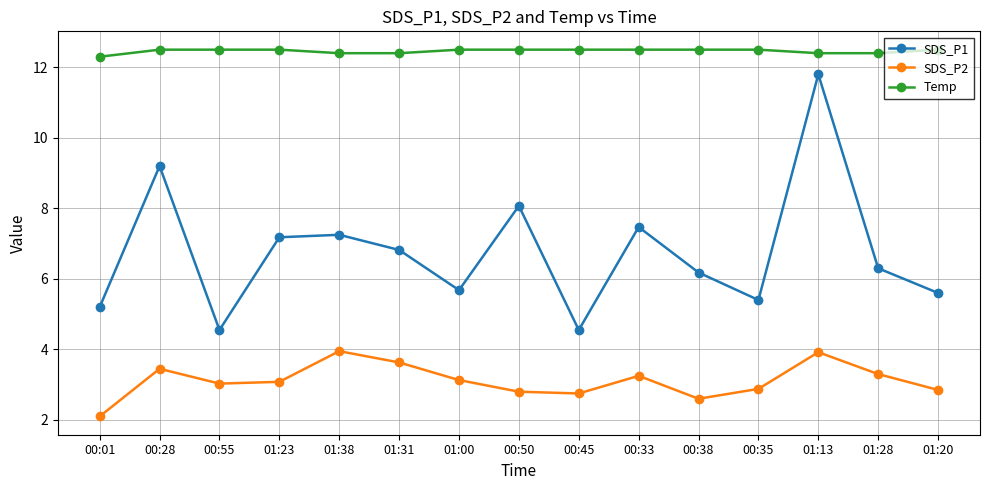

Rank the series by their maximum value, from lowest to highest.

SDS_P2, SDS_P1, Temp